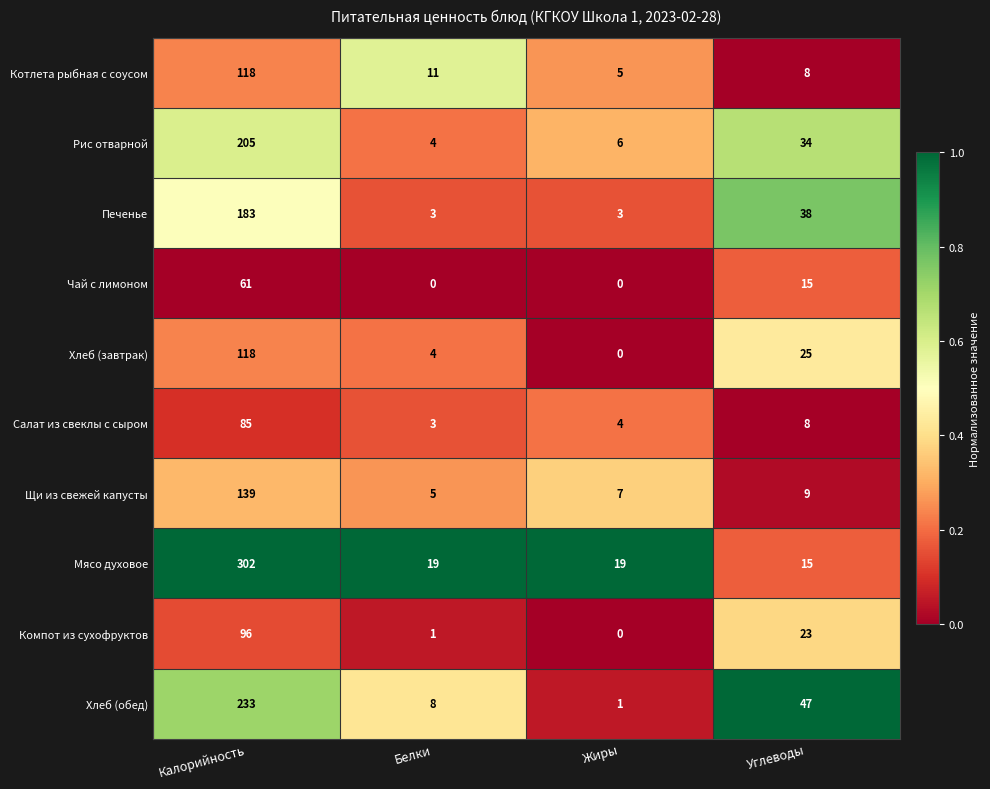

Which series has the largest range (max minus min)?

Мясо духовое